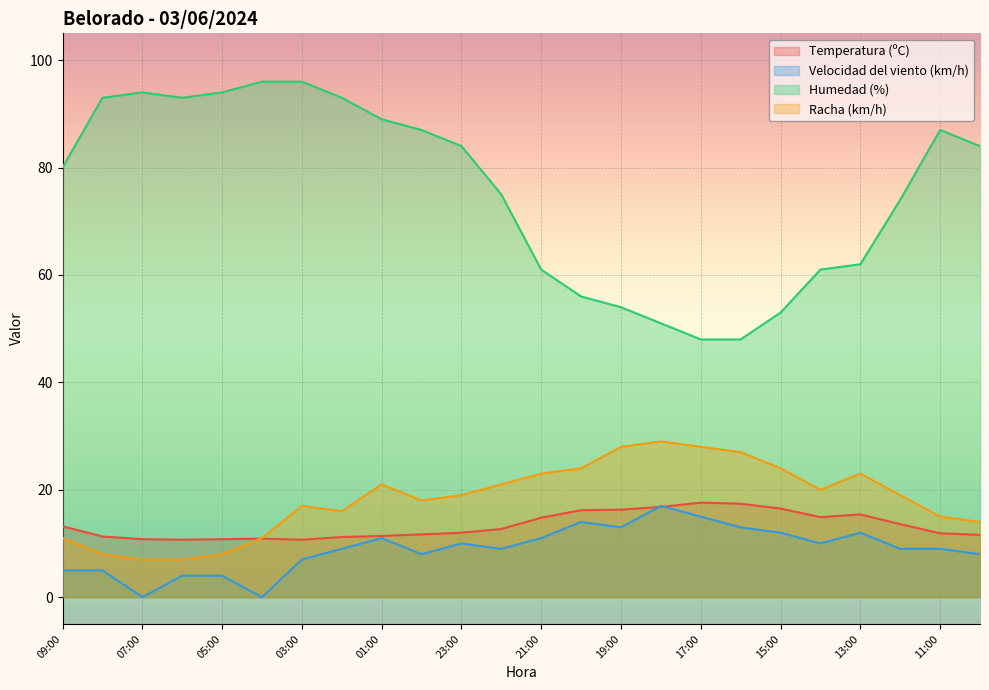

Count the number of categories in the chart.

24